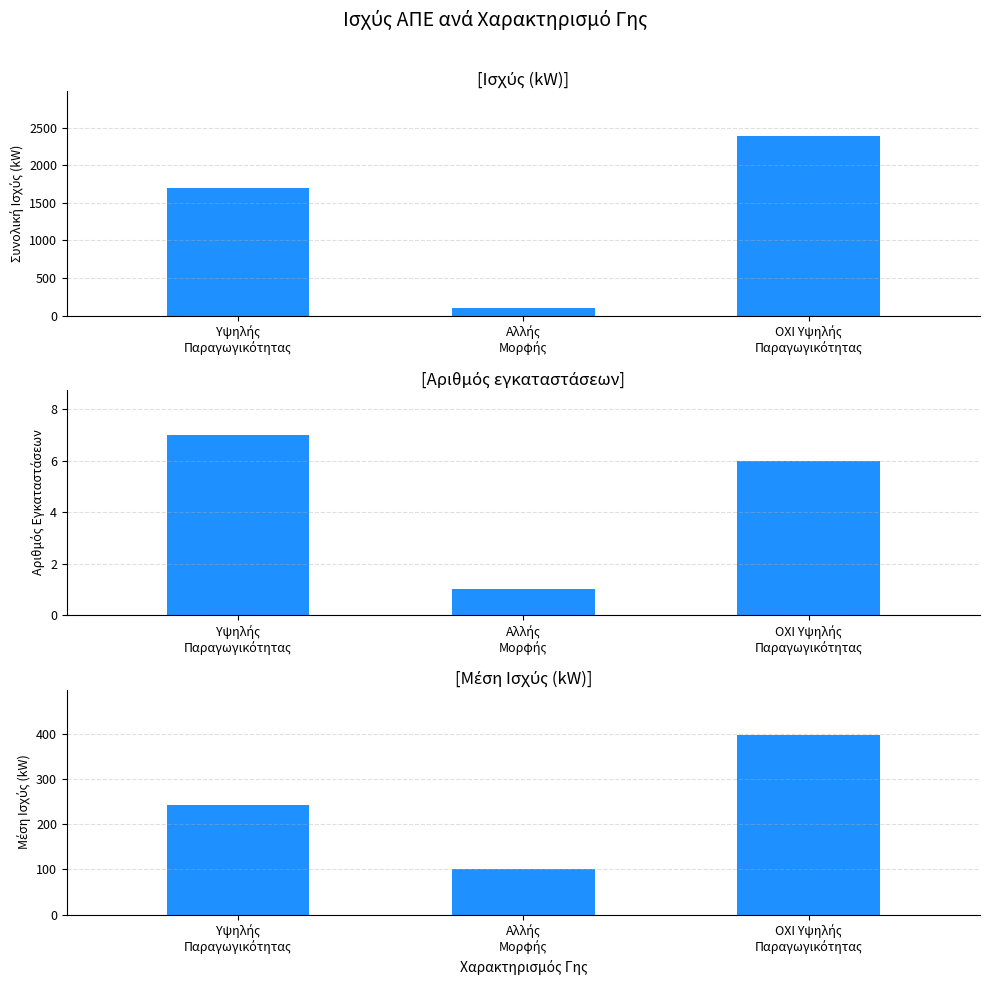

What is the difference between the Μέση Ισχύς (kW) values at Αλλής
Μορφής and Υψηλής
Παραγωγικότητας?

142.2